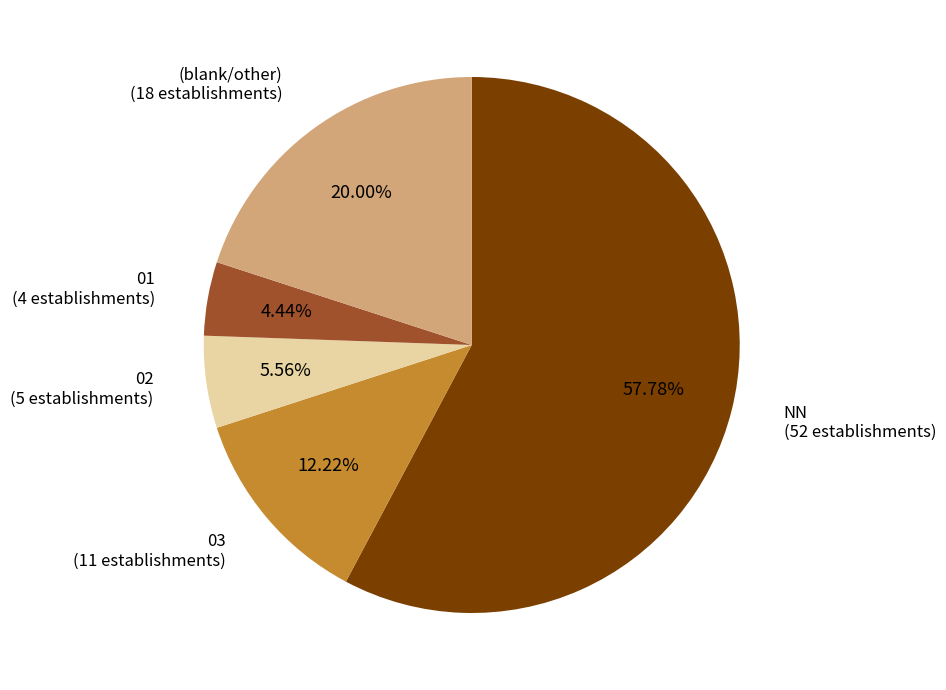

To the nearest percent, what is the difference between the largest and smallest slice percentages?

53%